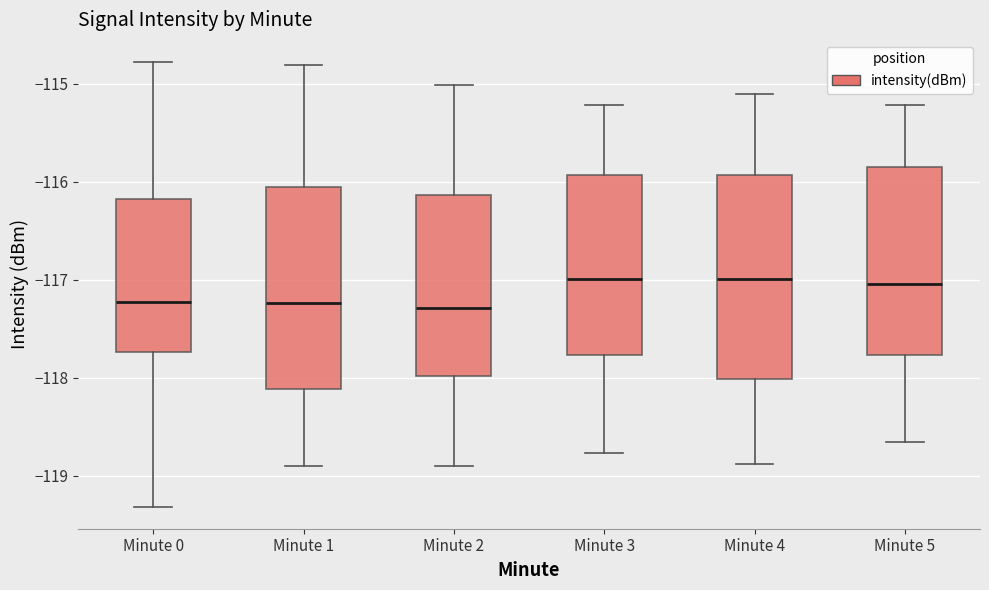

Reading left to right, read every box against the y-axis: the position of its median line, the range the box covers, and the ends of its whiskers. The values are not printed on the chart, so give them approximately, as read against the axis.

Minute 0: median -117.2, box -117.7 to -116.2, whiskers -119.3 to -114.8
Minute 1: median -117.2, box -118.1 to -116.0, whiskers -118.9 to -114.8
Minute 2: median -117.3, box -118.0 to -116.1, whiskers -118.9 to -115.0
Minute 3: median -117.0, box -117.8 to -115.9, whiskers -118.8 to -115.2
Minute 4: median -117.0, box -118.0 to -115.9, whiskers -118.9 to -115.1
Minute 5: median -117.0, box -117.8 to -115.8, whiskers -118.7 to -115.2